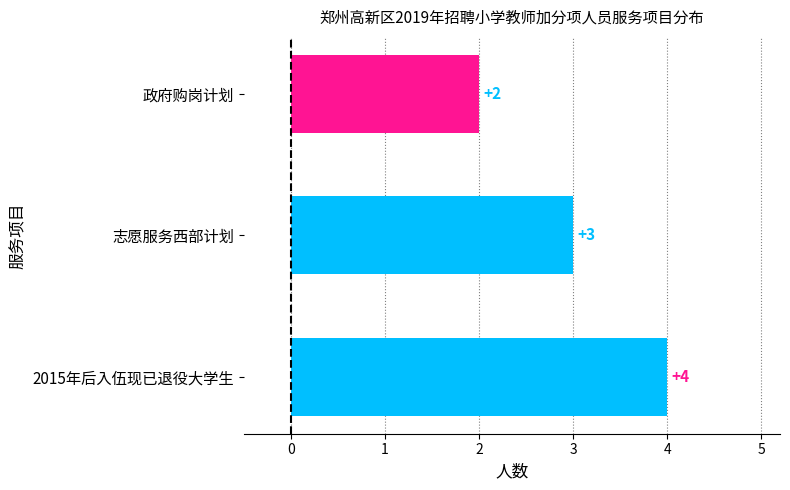

What is the minimum value shown in the chart?

2